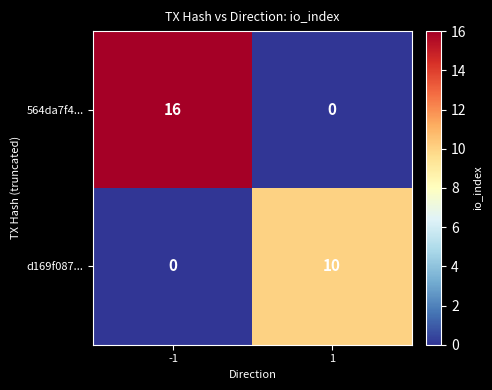

At which category is the sum across all series the highest?

-1